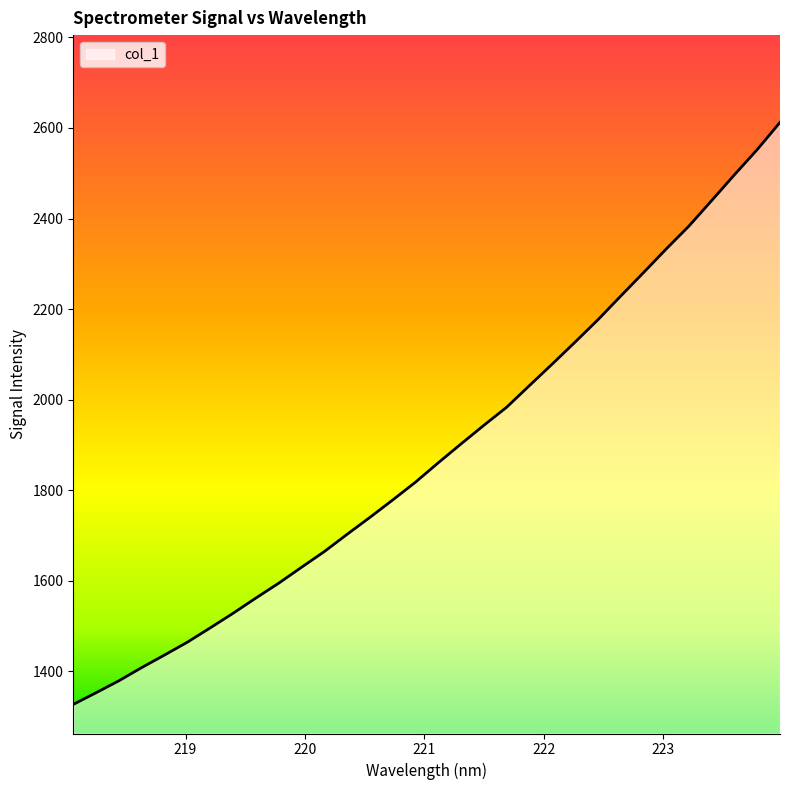

What is the minimum value shown in the chart?

1326.9